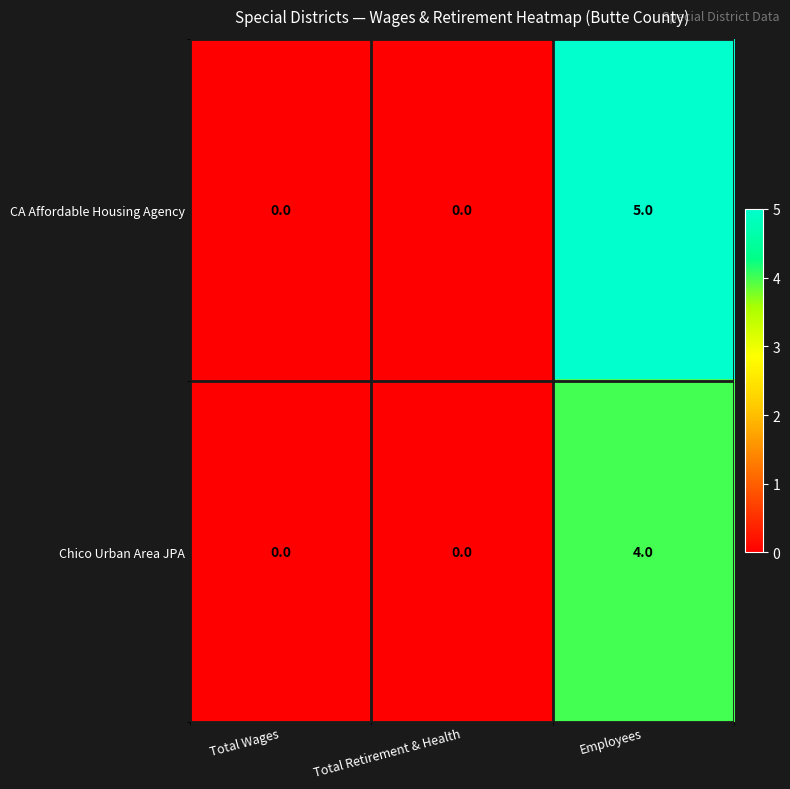

Which series has the widest spread of values?

CA Affordable Housing Agency